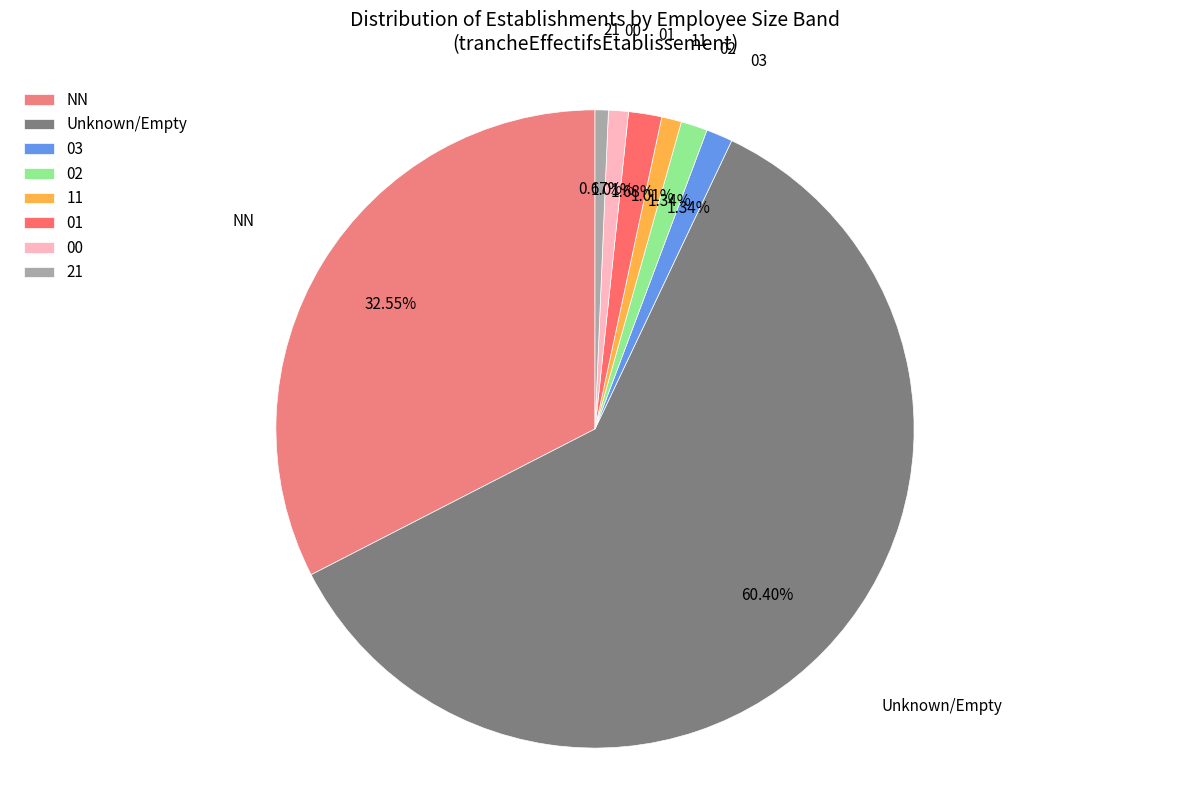

What is the ratio of the value at 21 to the value at 02?

0.5